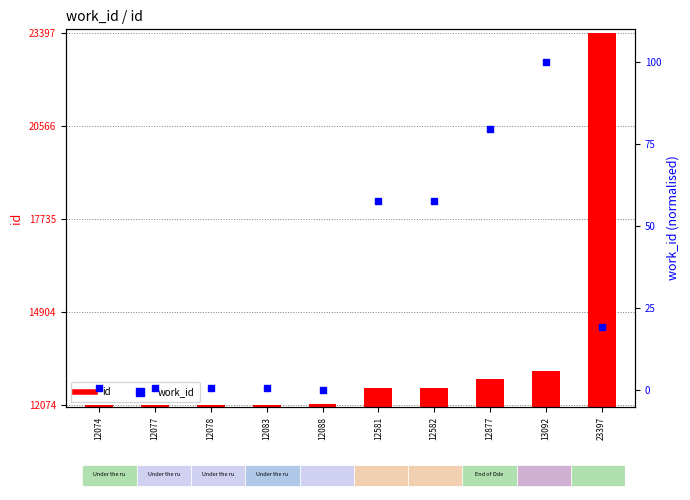

Is the value of work_id at 12877 greater than the value of id at 12582?

No